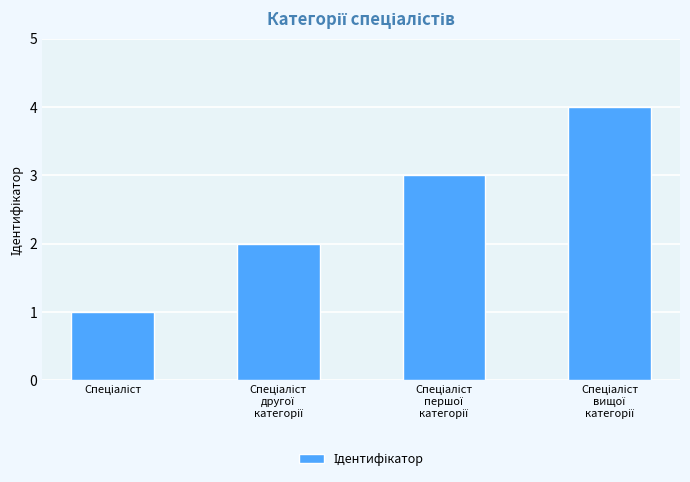

What is the sum of all values?

10